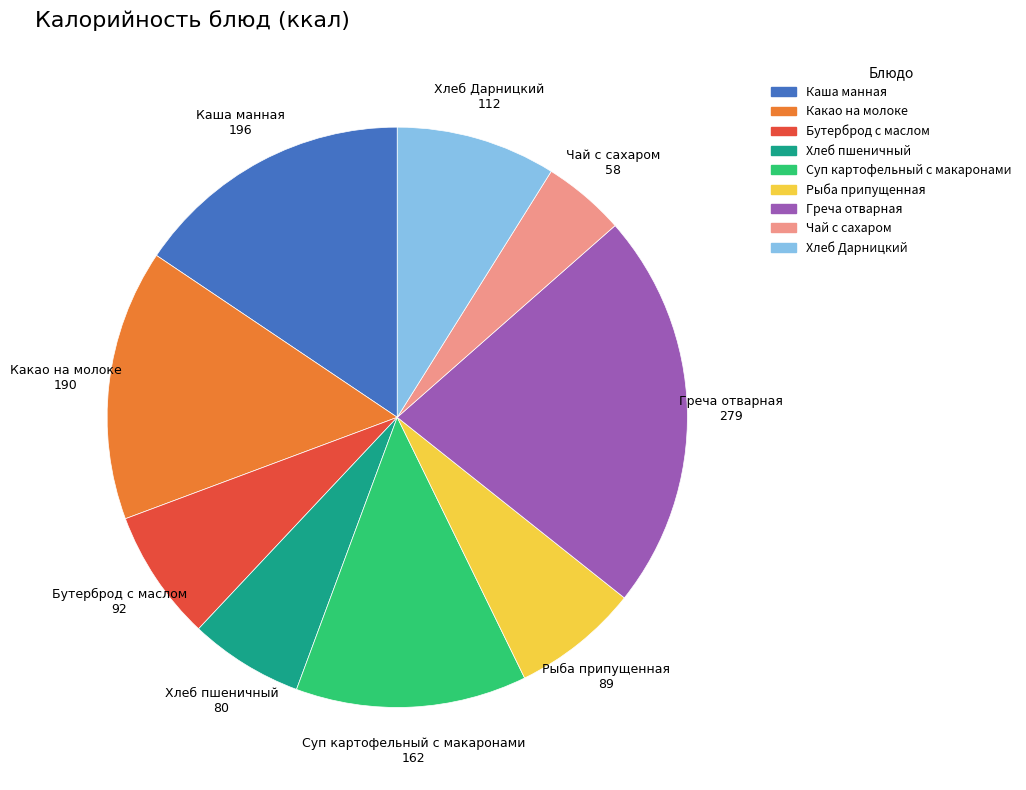

Which has a higher value, Суп картофельный с макаронами or Бутерброд с маслом?

Суп картофельный с макаронами